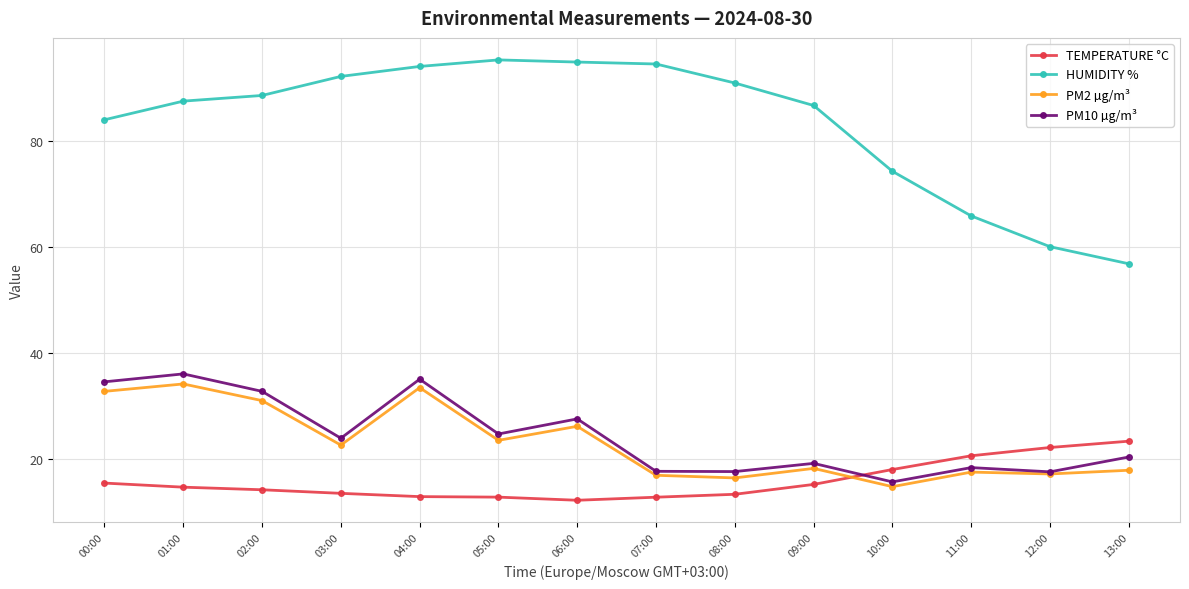

What position from the left is 05:00?

6